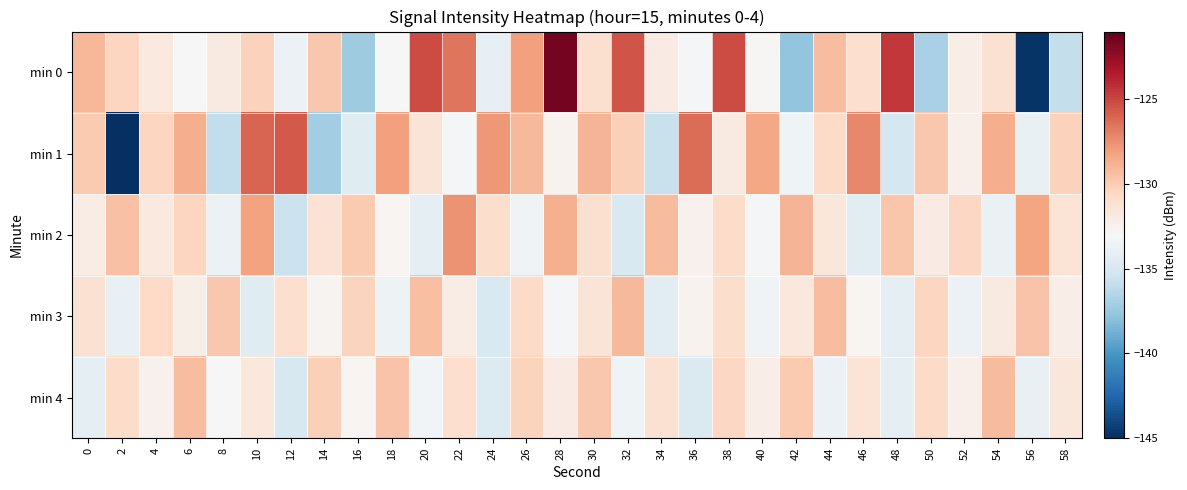

Reading left to right, what are all the values shown in this chart?

min 0: 0=-129.1	2=-130.4	4=-131.8	6=-133.1	8=-131.9	10=-130.3	12=-133.7	14=-129.8	16=-137.3	18=-133.1	20=-125.2	22=-126.5	24=-134.0	26=-128.0	28=-121.5	30=-131.0	32=-125.5	34=-132.0	36=-133.2	38=-125.2	40=-132.8	42=-137.7	44=-129.3	46=-131.0	48=-124.5	50=-136.9	52=-132.2	54=-131.2	56=-144.8	58=-135.8
min 1: 0=-129.8	2=-145.0	4=-130.4	6=-128.6	8=-135.9	10=-126.0	12=-125.6	14=-137.2	16=-134.5	18=-128.0	20=-131.5	22=-133.2	24=-127.8	26=-129.1	28=-132.6	30=-128.9	32=-130.1	34=-135.7	36=-126.3	38=-131.9	40=-128.4	42=-133.5	44=-130.7	46=-127.2	48=-135.1	50=-129.8	52=-132.4	54=-128.6	56=-133.9	58=-130.2
min 2: 0=-132.1	2=-129.5	4=-131.8	6=-130.4	8=-133.7	10=-128.2	12=-135.6	14=-131.3	16=-129.9	18=-132.8	20=-134.1	22=-127.6	24=-130.9	26=-133.4	28=-128.7	30=-131.1	32=-134.8	34=-129.2	36=-132.5	38=-130.8	40=-133.1	42=-128.9	44=-131.6	46=-134.3	48=-129.7	50=-132.0	52=-130.5	54=-133.8	56=-128.3	58=-131.4
min 3: 0=-131.2	2=-133.9	4=-130.6	6=-132.3	8=-129.8	10=-134.5	12=-131.0	14=-132.7	16=-130.3	18=-133.6	20=-129.4	22=-132.1	24=-134.8	26=-130.7	28=-133.2	30=-131.5	32=-129.1	34=-134.3	36=-132.6	38=-130.9	40=-133.4	42=-131.7	44=-129.3	46=-132.8	48=-134.1	50=-130.4	52=-133.7	54=-131.9	56=-129.6	58=-132.2
min 4: 0=-134.2	2=-130.8	4=-132.5	6=-129.3	8=-133.0	10=-131.7	12=-134.9	14=-130.1	16=-132.8	18=-129.6	20=-133.3	22=-131.0	24=-134.6	26=-130.3	28=-132.0	30=-129.8	32=-133.5	34=-131.2	36=-134.7	38=-130.5	40=-132.2	42=-129.9	44=-133.7	46=-131.4	48=-134.1	50=-130.7	52=-132.4	54=-129.2	56=-133.9	58=-131.6